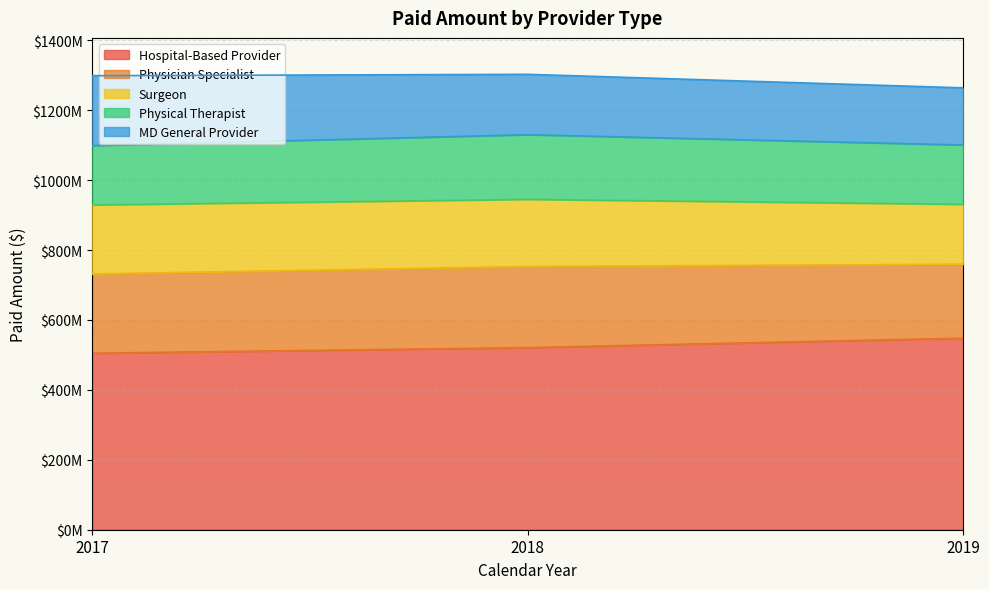

Does the chart display data point markers on the line(s)?

No